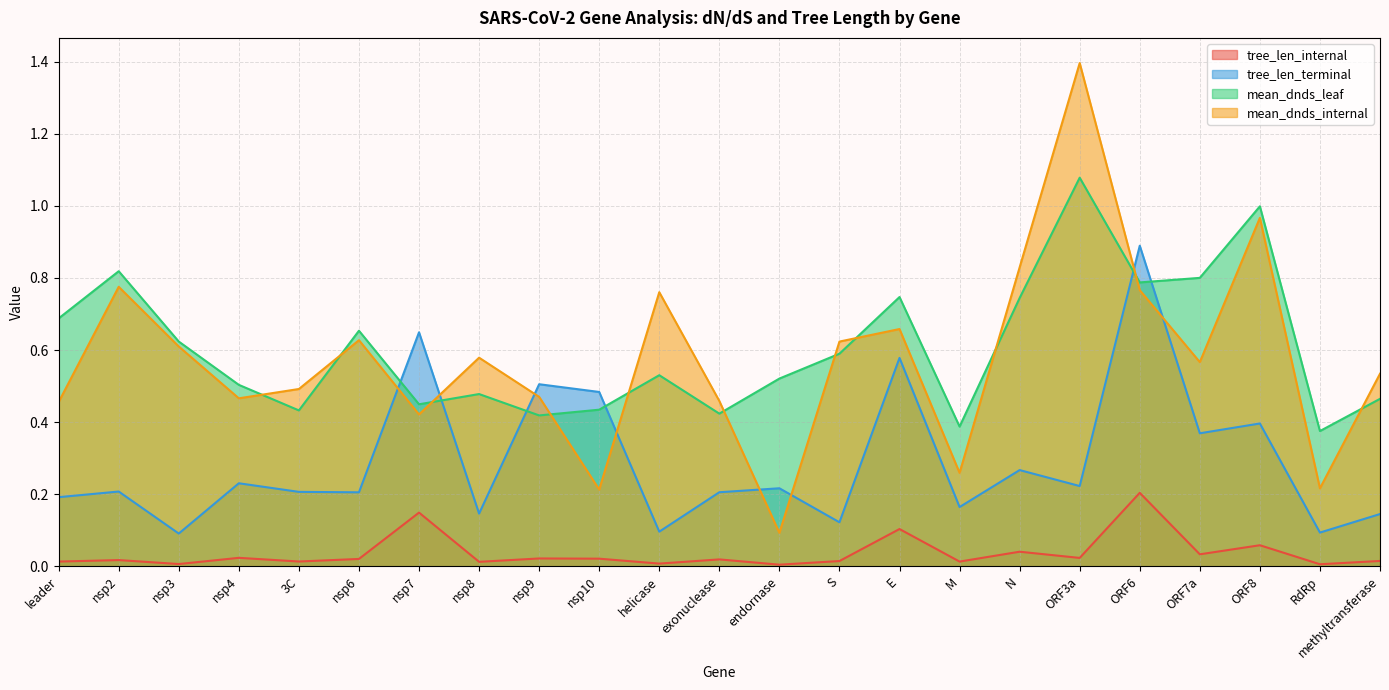

Reading left to right, what are all the values shown in this chart?

tree_len_internal: 0.0	0.0	0.0	0.0	0.0	0.0	0.1	0.0	0.0	0.0	0.0	0.0	0.0	0.0	0.1	0.0	0.0	0.0	0.2	0.0	0.1	0.0	0.0
tree_len_terminal: 0.2	0.2	0.1	0.2	0.2	0.2	0.6	0.1	0.5	0.5	0.1	0.2	0.2	0.1	0.6	0.2	0.3	0.2	0.9	0.4	0.4	0.1	0.1
mean_dnds_leaf: 0.7	0.8	0.6	0.5	0.4	0.7	0.4	0.5	0.4	0.4	0.5	0.4	0.5	0.6	0.7	0.4	0.7	1.1	0.8	0.8	1.0	0.4	0.5
mean_dnds_internal: 0.5	0.8	0.6	0.5	0.5	0.6	0.4	0.6	0.5	0.2	0.8	0.5	0.1	0.6	0.7	0.3	0.8	1.4	0.8	0.6	1.0	0.2	0.5